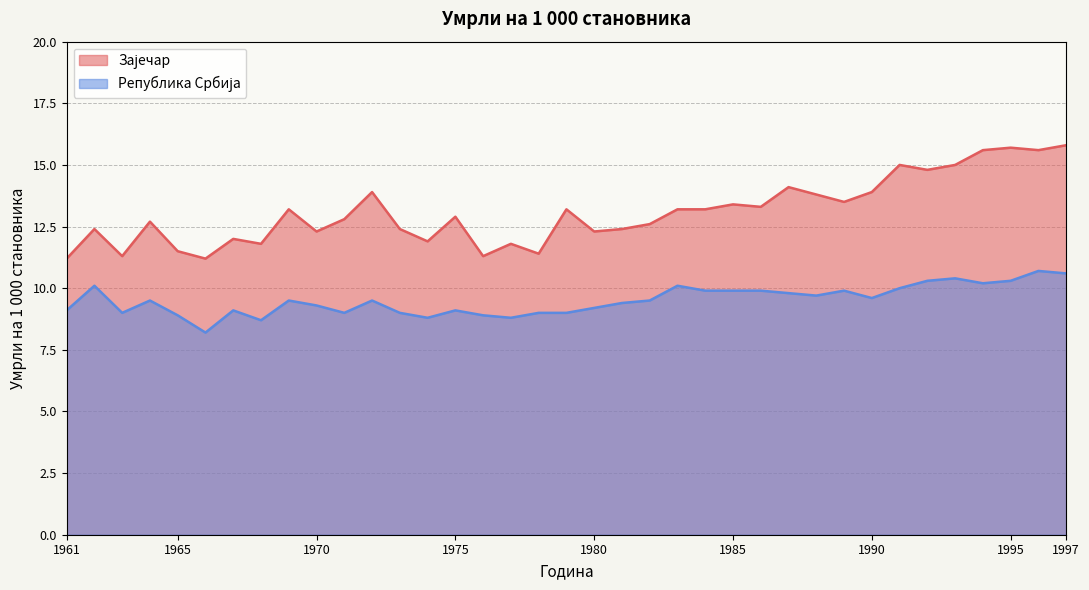

What is the difference between the highest and lowest values at 1989?

3.6